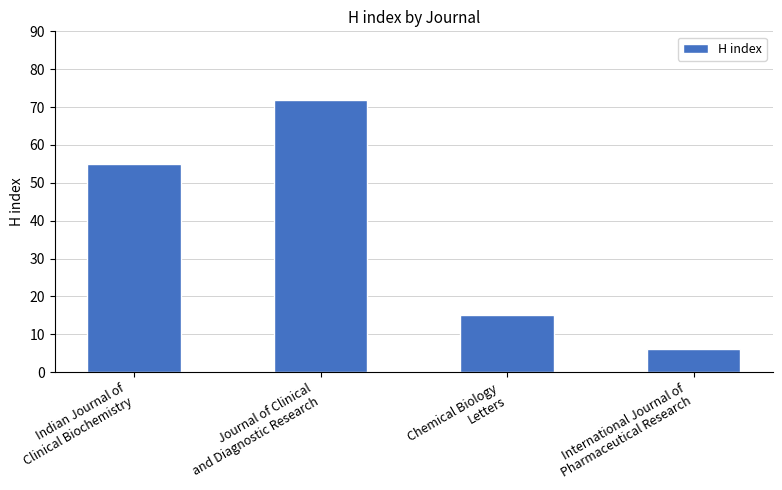

Count the number of categories in the chart.

4